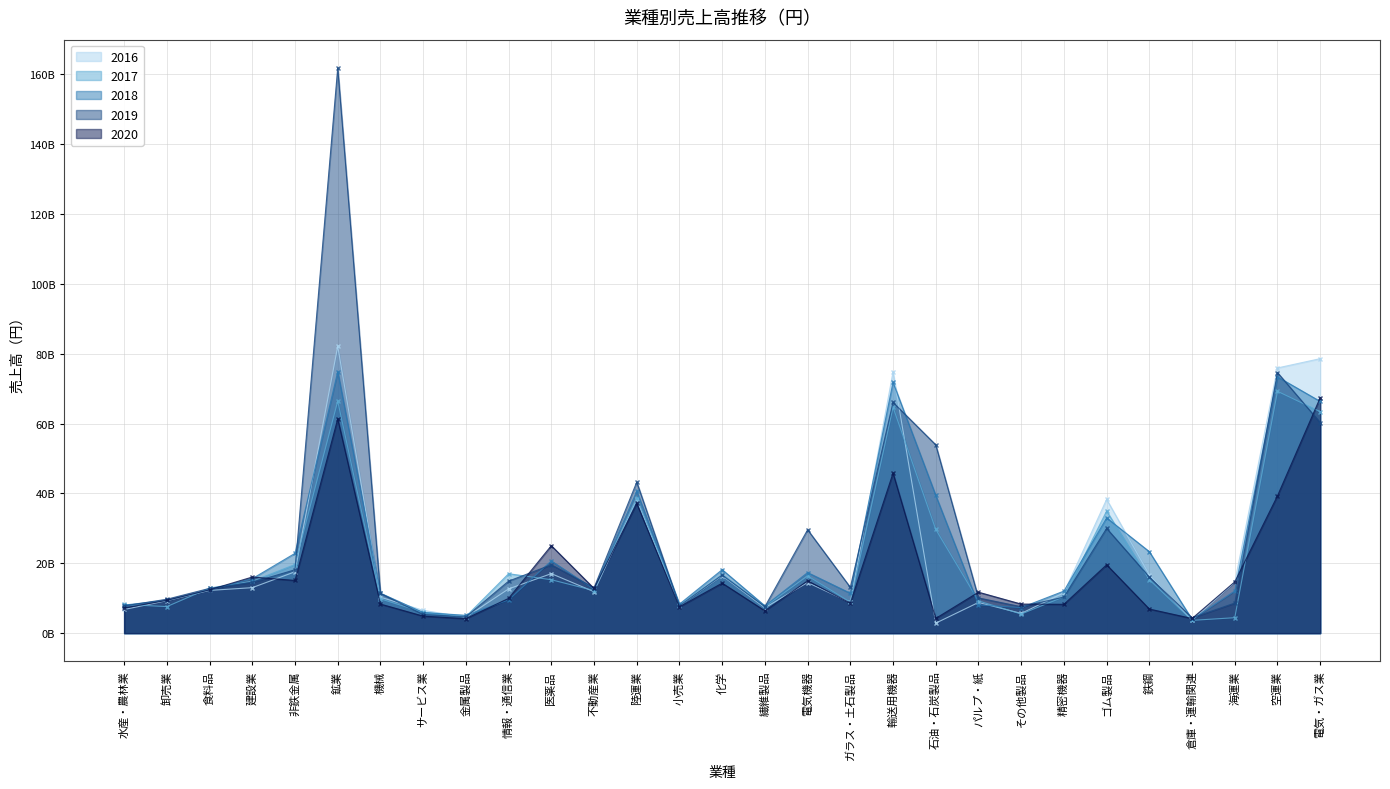

The 2017 series shows 4.8 at 金属製品. True or false?

True